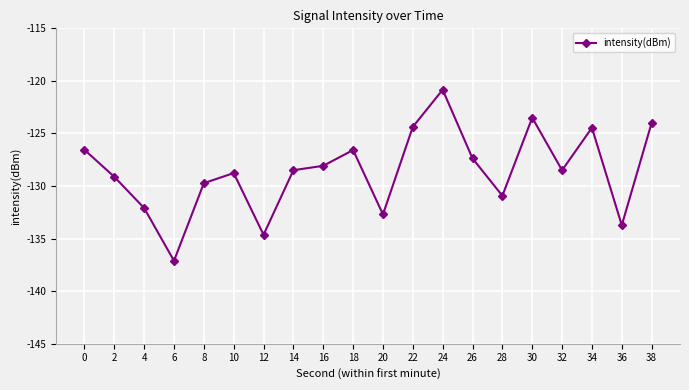

Between 36 and 32, which is larger?

32